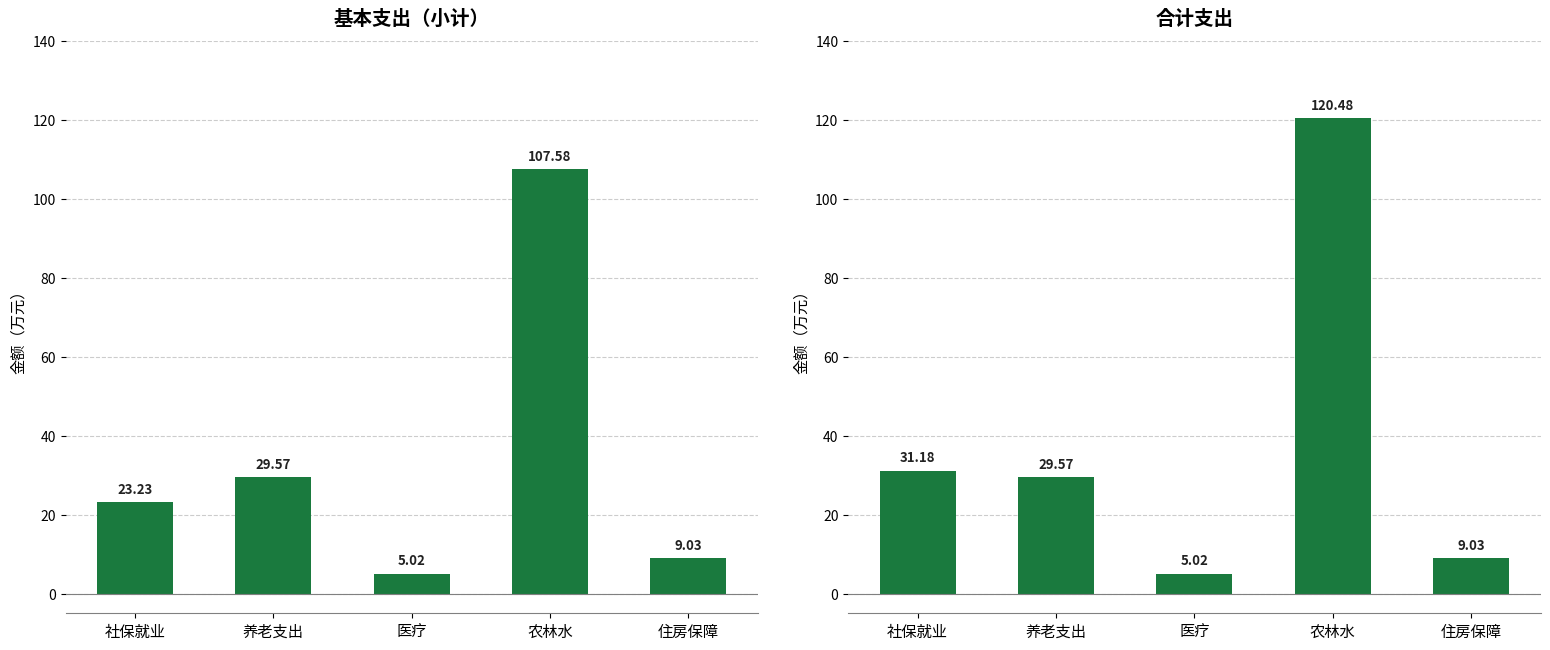

Is it true that 合计支出 equals 40.5 at 养老支出?

False